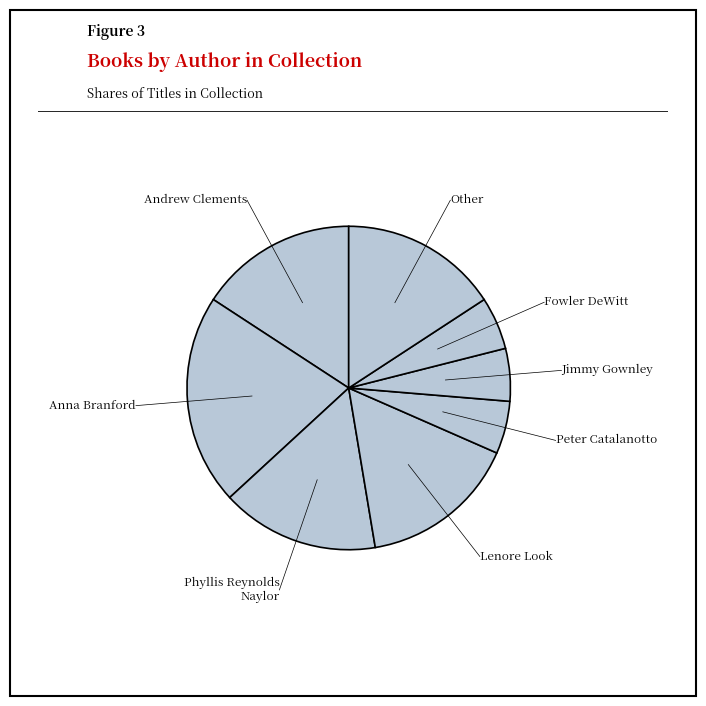

Count the number of slices in the pie.

8